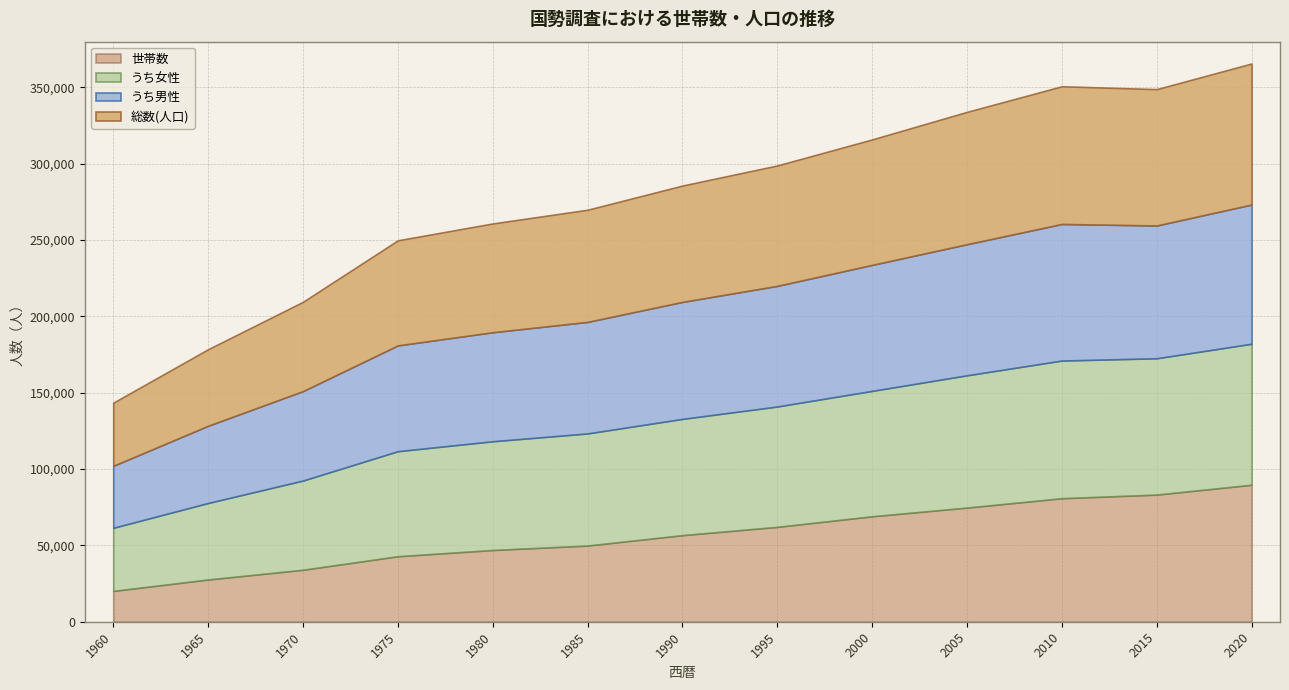

What is the value of the うち女性 point at the 4th from the left?

68826